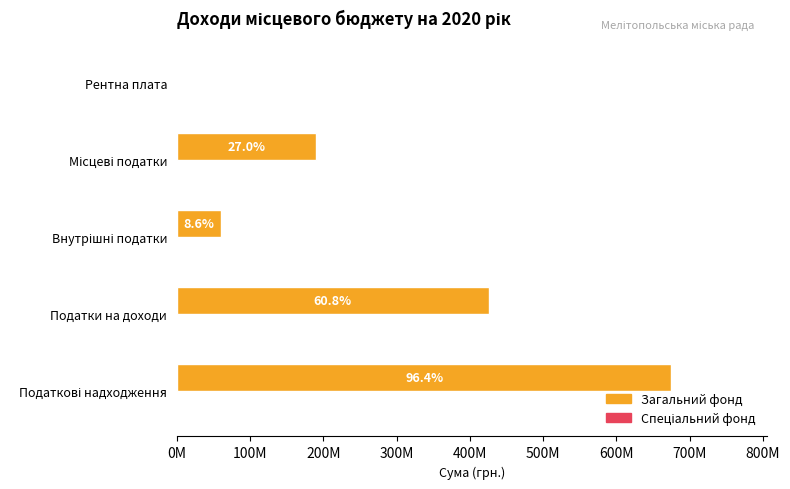

Reading left to right, transcribe all the data shown in this chart.

Загальний фонд: 675060000	425550000	60000000	189280000	30000
Спеціальний фонд: 200000	0	0	0	0